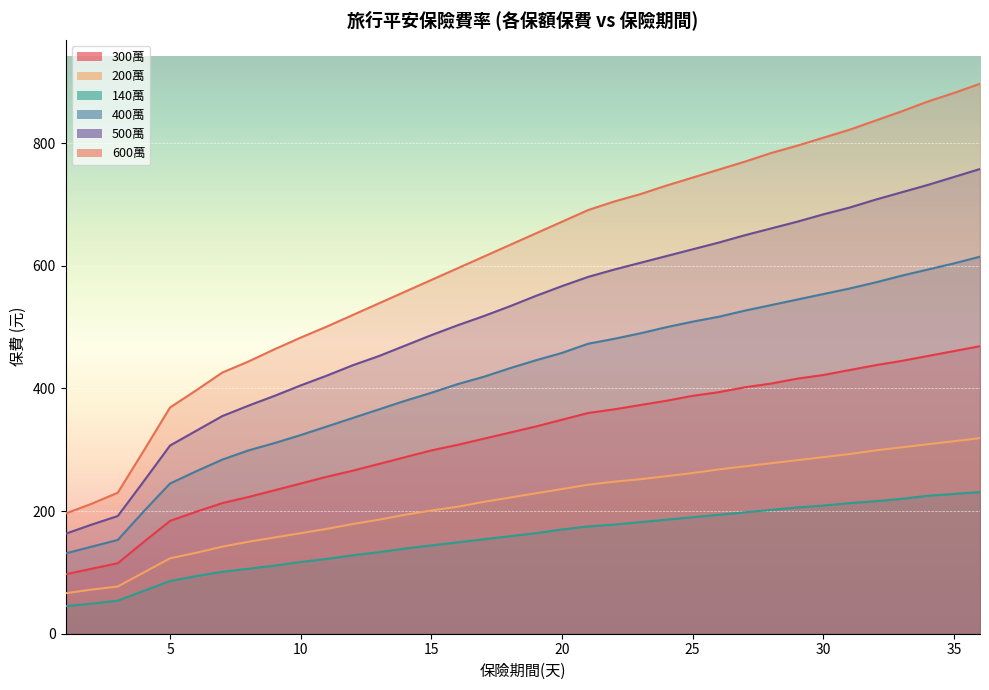

At which label does 400萬 reach its peak?

36